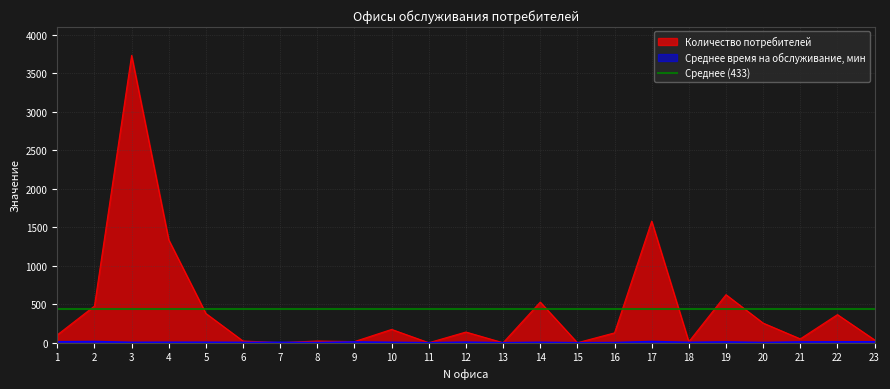

Is it true that Количество потребителей equals 476 at 2?

True